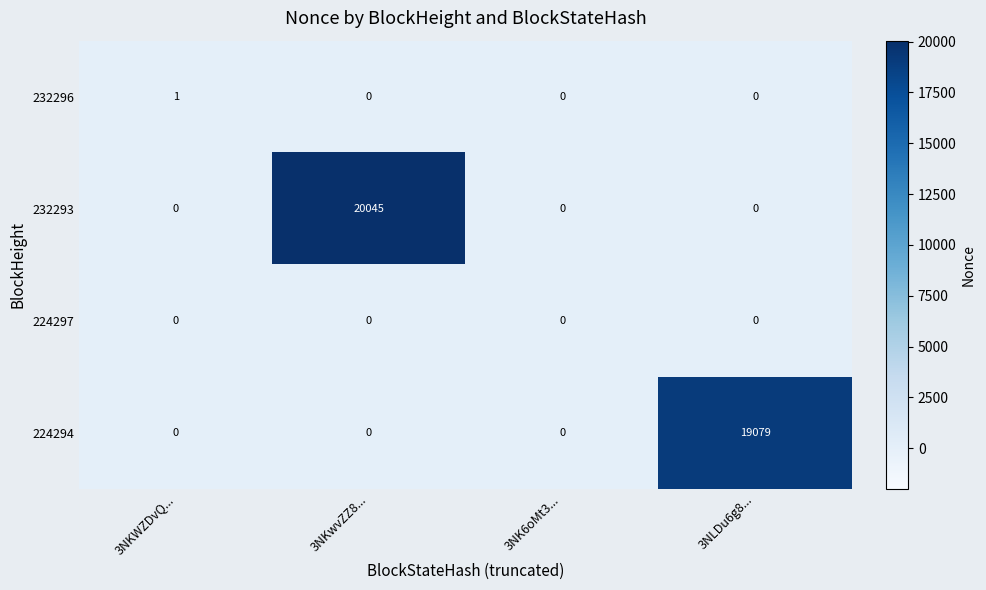

At which label does 232296 reach its peak?

3NKWZDvQ...